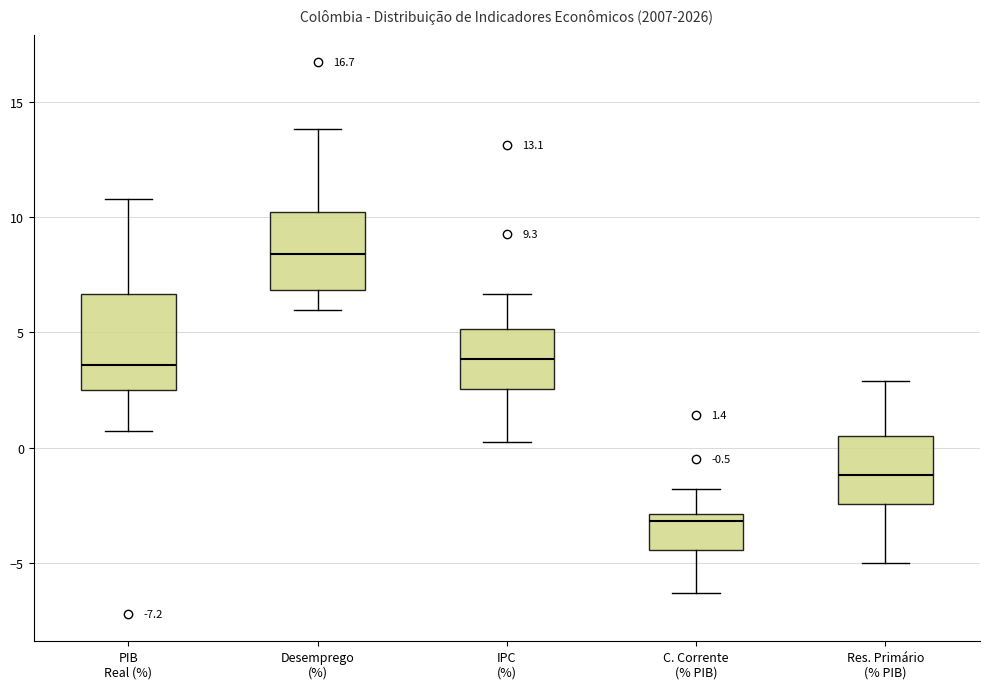

Which box is the tallest, from its lower edge to its upper edge?

PIB Real (%)